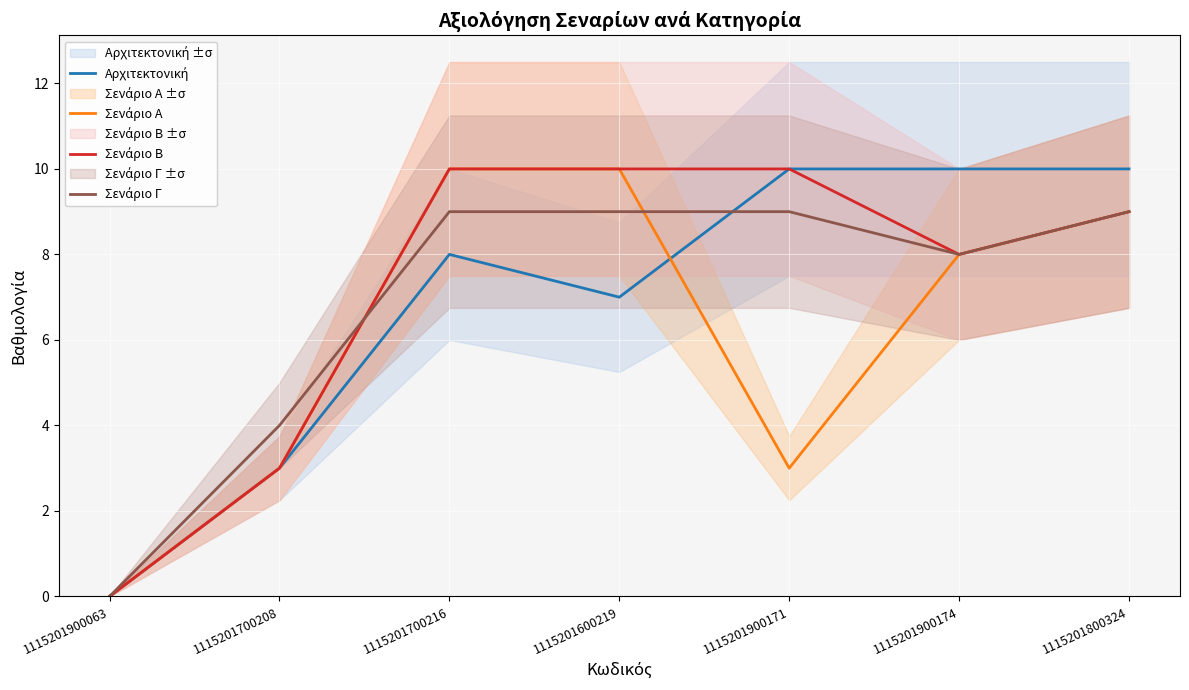

What is the label of the 7th point from the right?

1115201900063